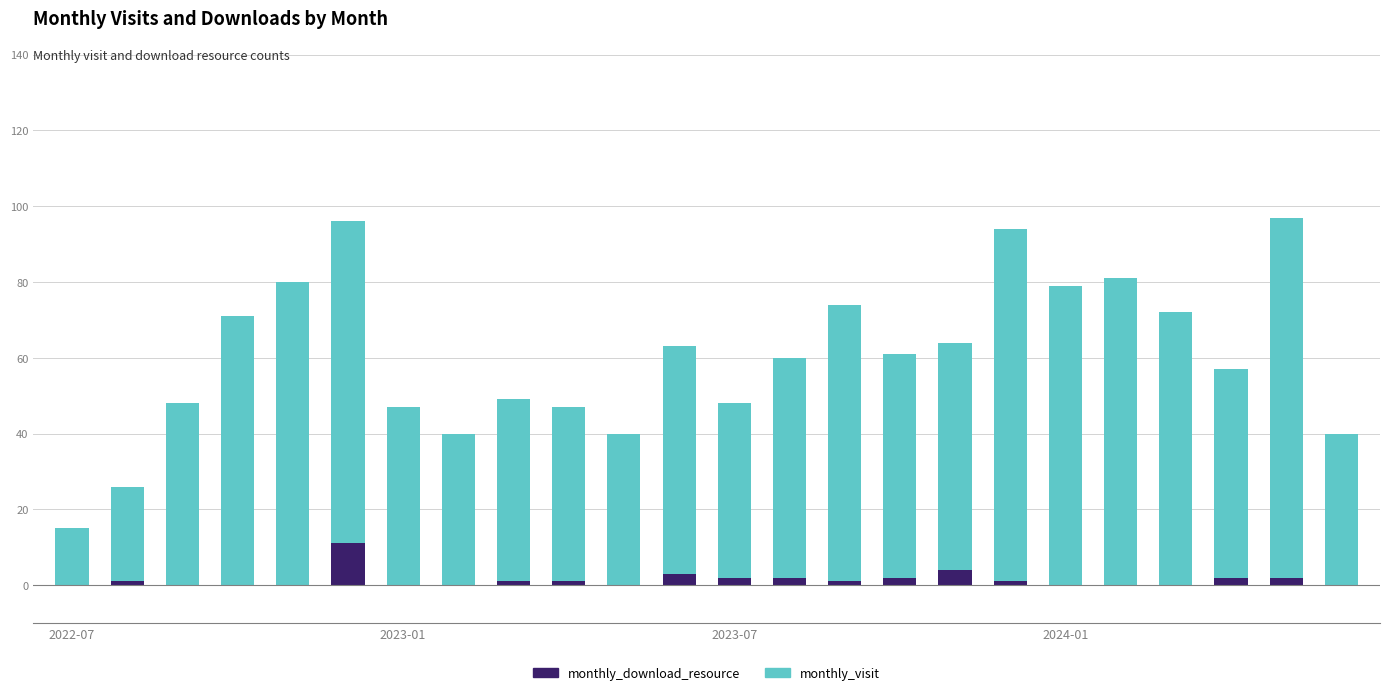

How many series are shown in this chart?

2